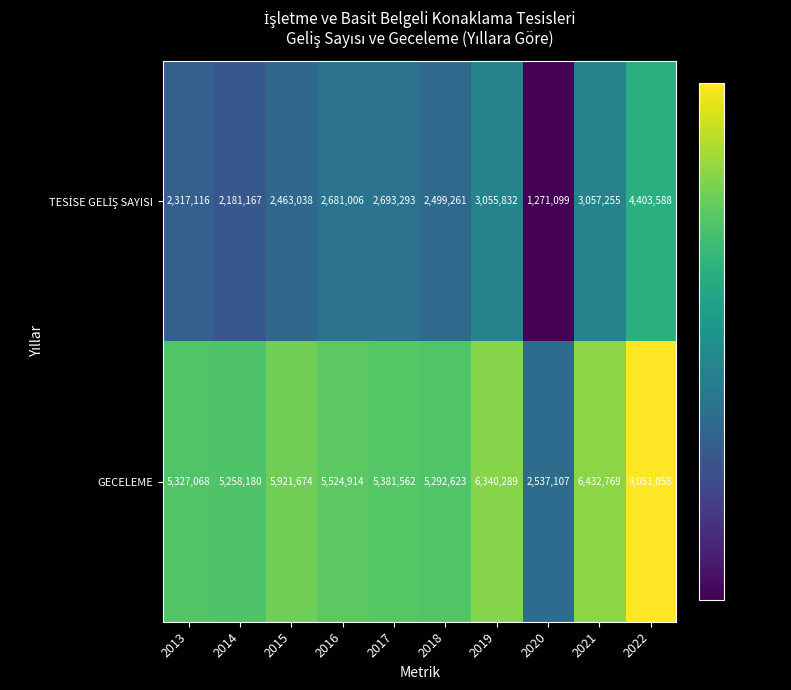

Count the number of data series in this chart.

2